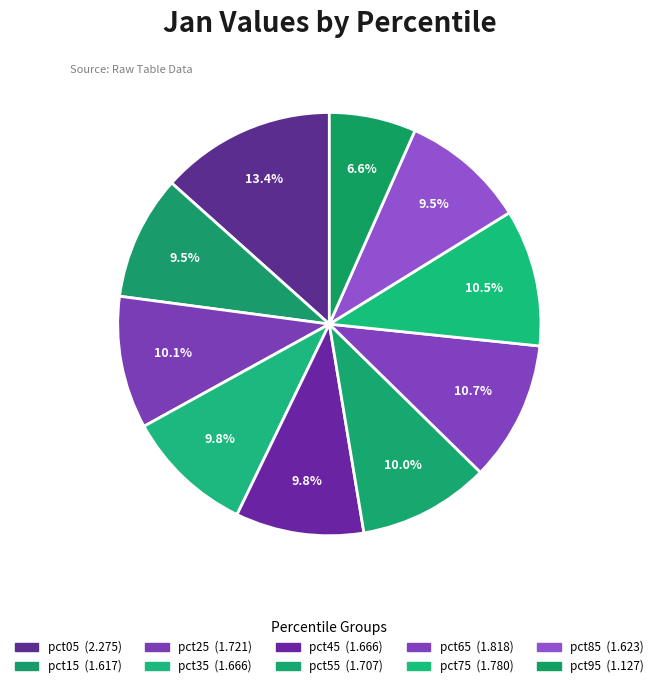

What percentage is the pct75 slice, to the nearest percent?

10%